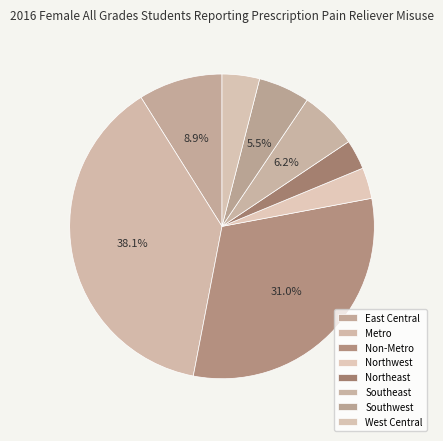

Which slice is the smallest?

Northeast